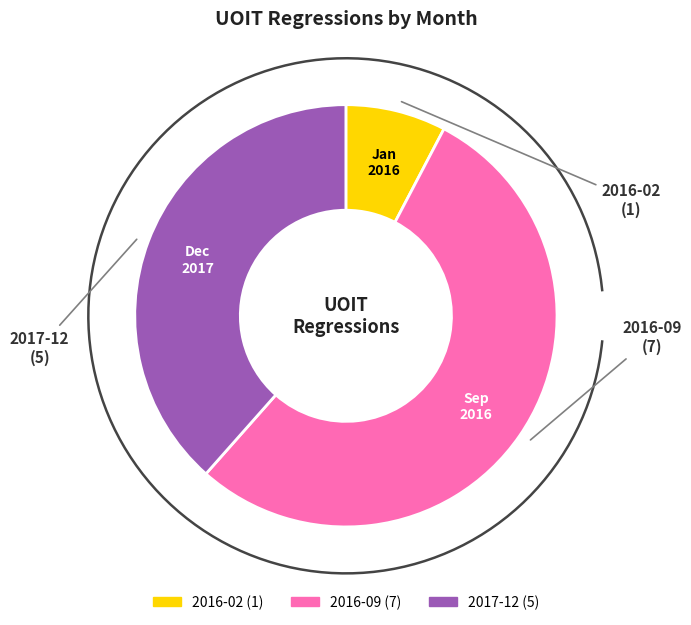

What portion of the pie excludes 2016-02?

92.3%